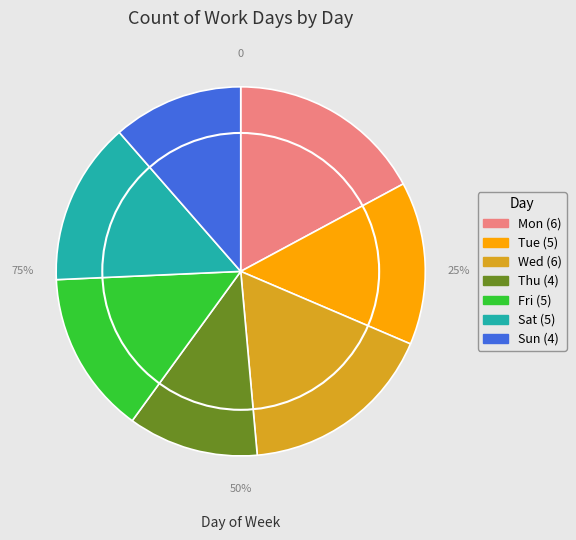

Is Mon the majority of the pie?

No